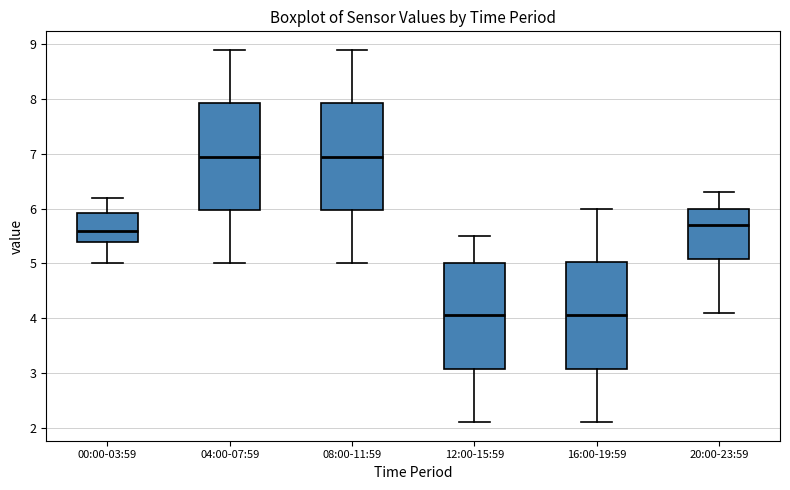

Where does the lower whisker of the box for 12:00-15:59 end on the y-axis? The values are not printed on the chart, so give them approximately, as read against the axis.

2.1